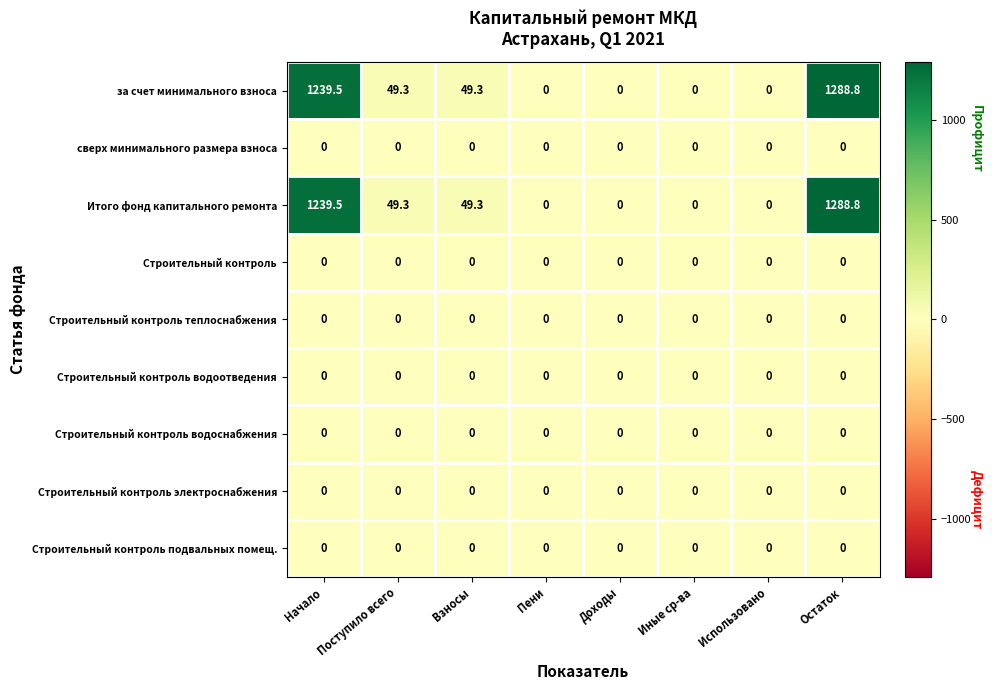

At which category is the sum across all series the highest?

Остаток